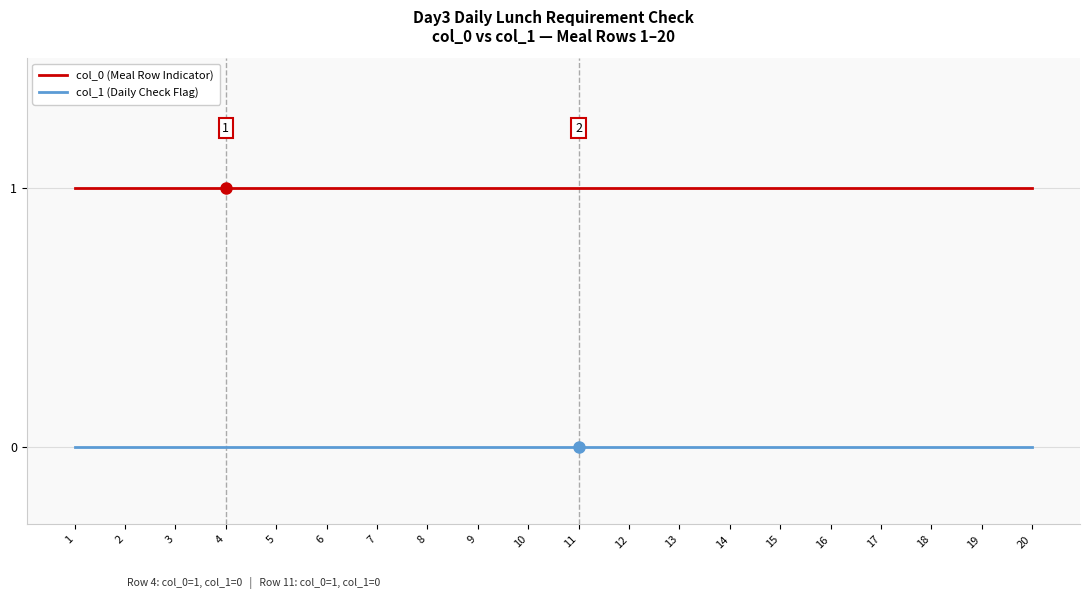

Which series has the largest total across all categories?

col_0 (Meal Row Indicator)